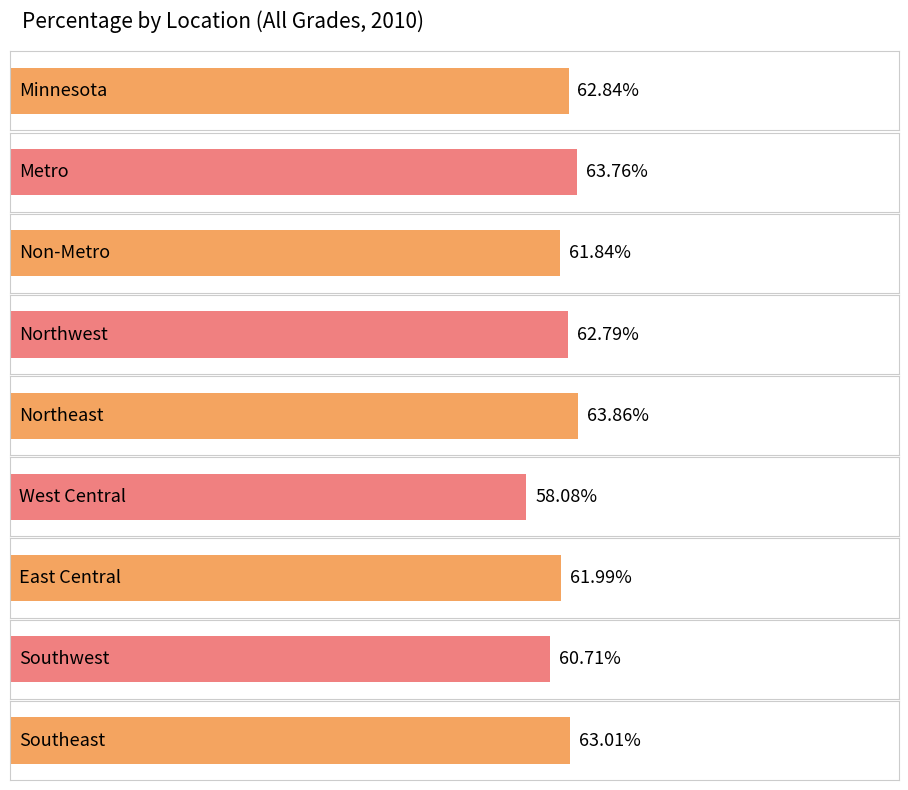

Rank the categories by value from highest to lowest.

Northeast, Metro, Southeast, Minnesota, Northwest, East Central, Non-Metro, Southwest, West Central